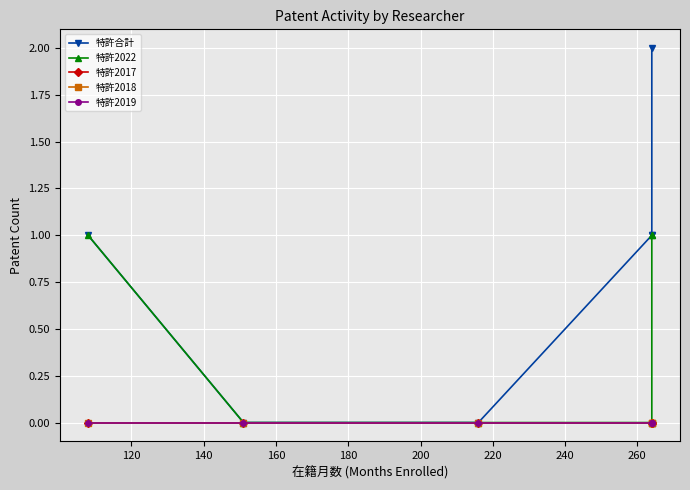

Between 200 and 160, which is larger?

200